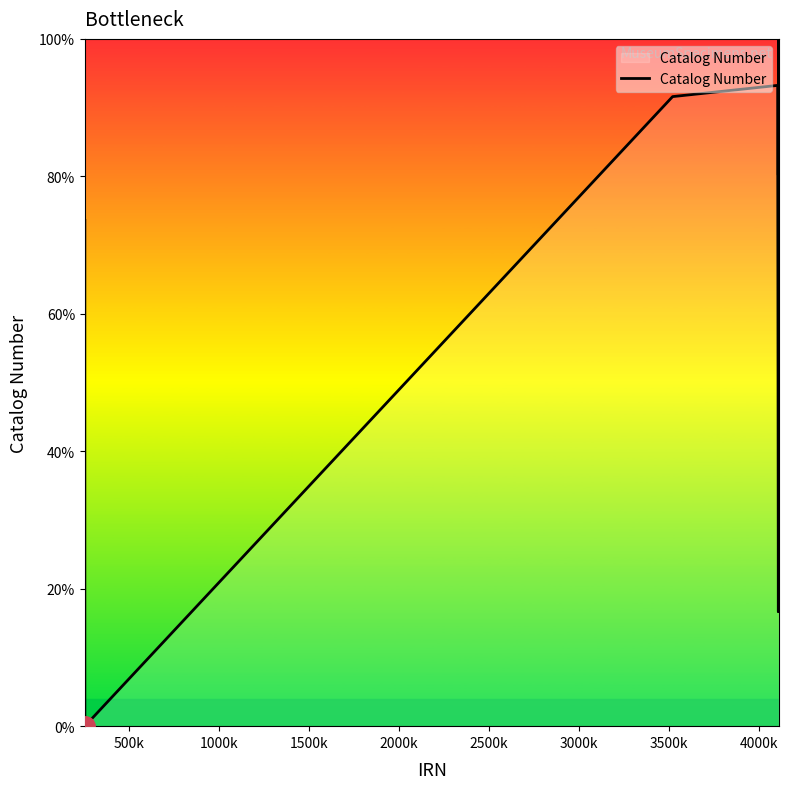

What is the difference between the maximum and minimum values?

100.0